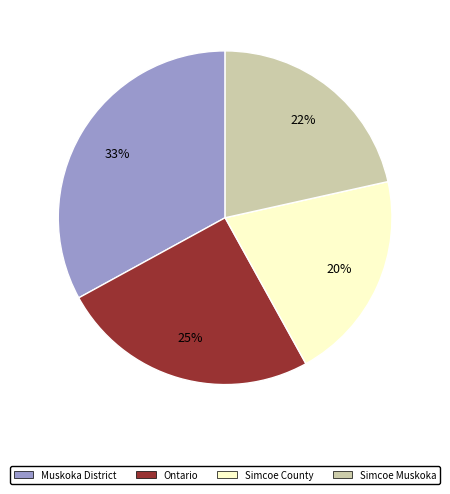

How many slices are in this pie chart?

4